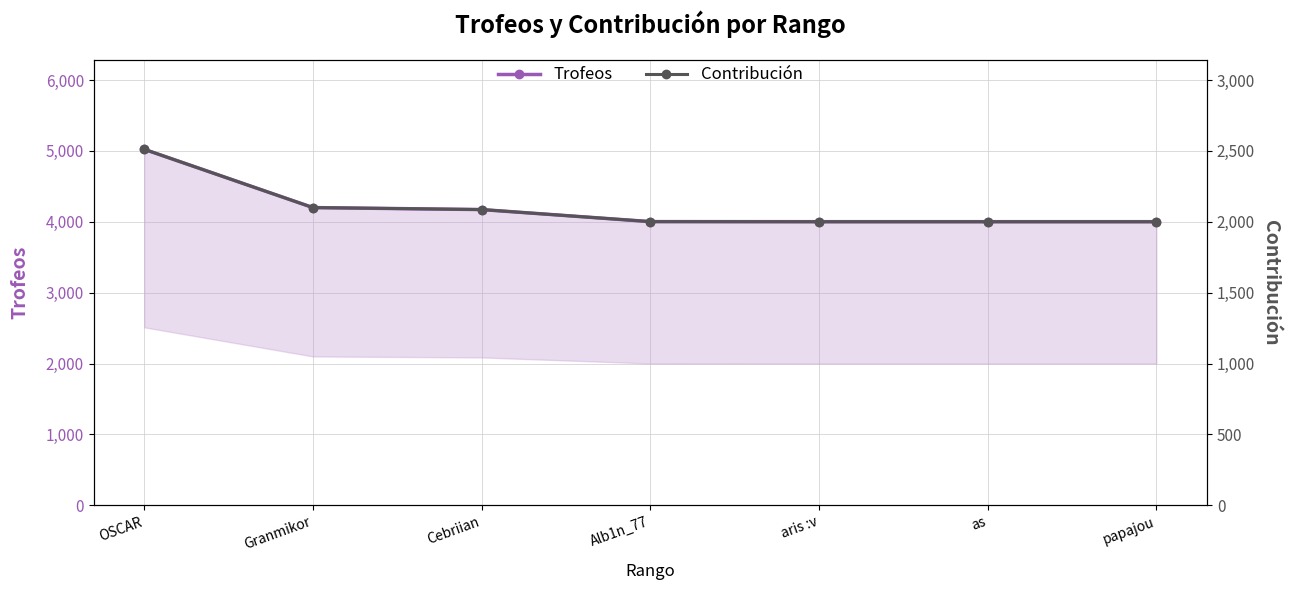

How many categories are shown in the chart?

7